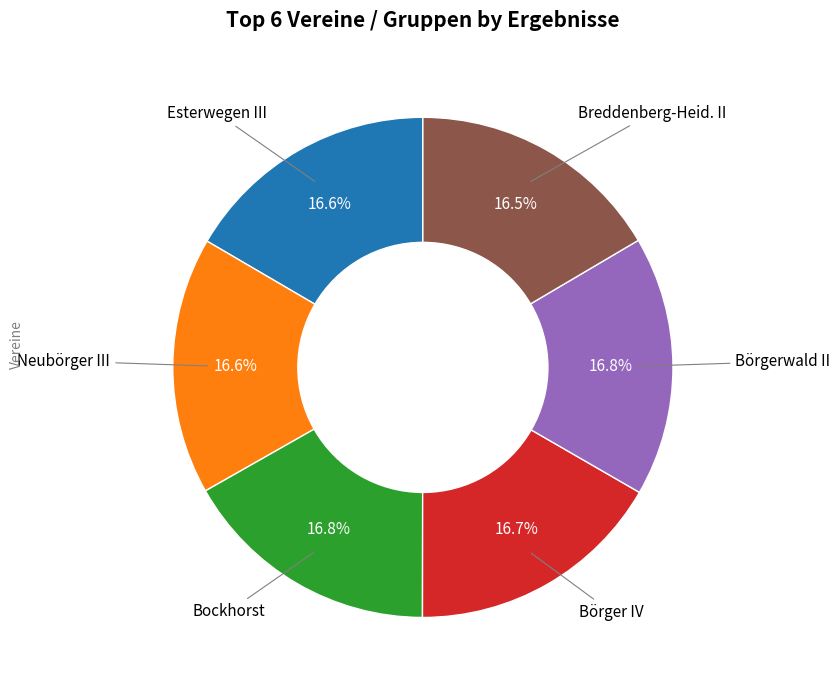

Is there any slice that represents more than half of the pie?

No